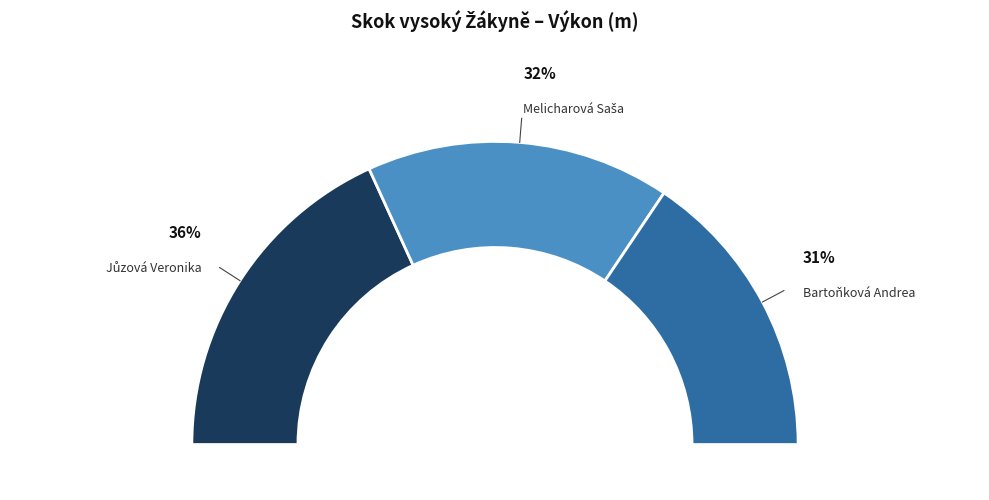

Is there a majority slice in this chart?

No